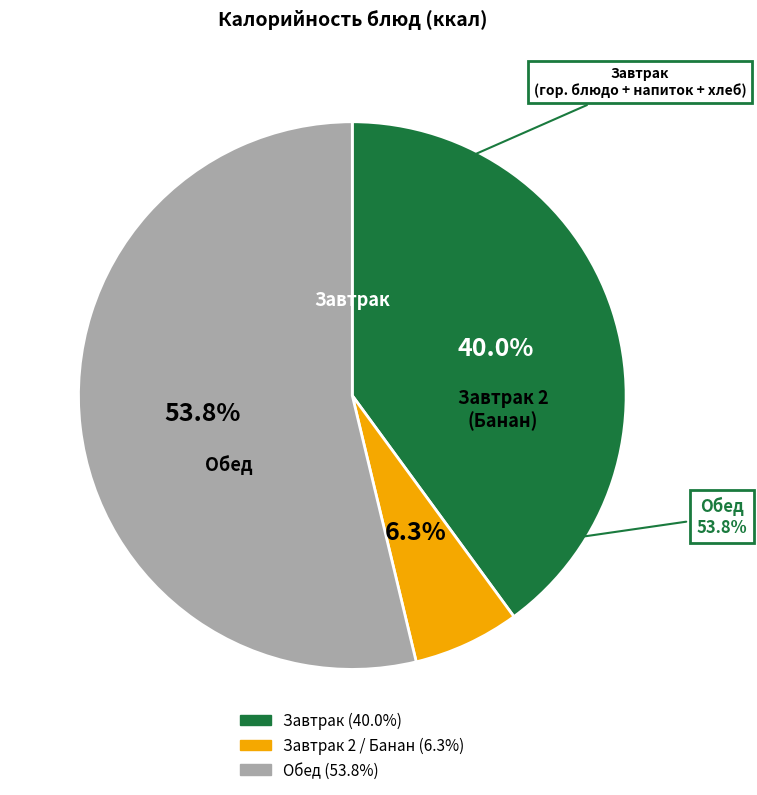

Does Хлеб пшеничный 1сорт represent more than half of the total?

No